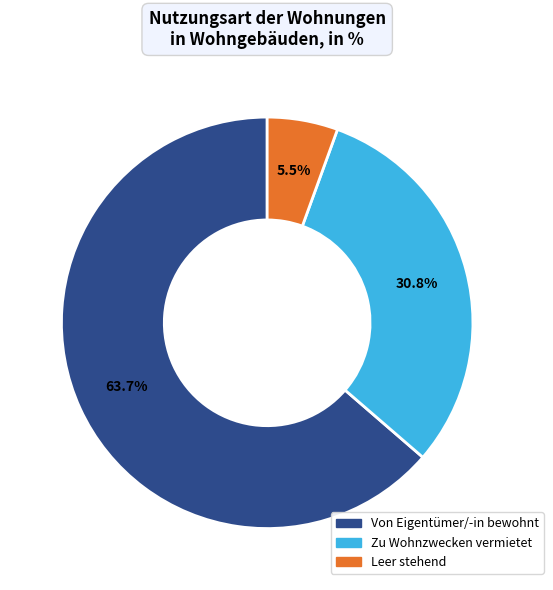

Which has a higher value, Leer stehend or Zu Wohnzwecken vermietet?

Zu Wohnzwecken vermietet